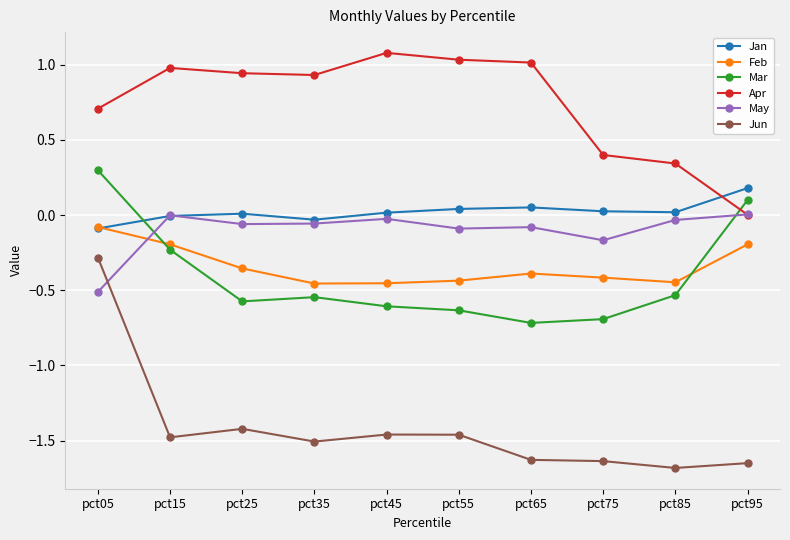

True or false: Mar and Jan intersect in this chart.

True